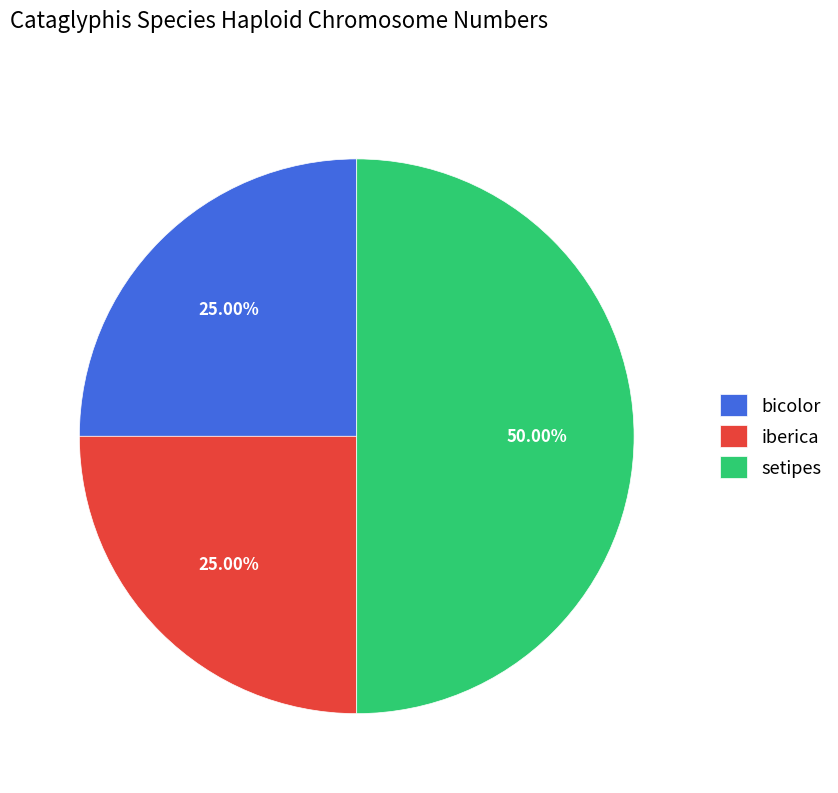

To the nearest percent, what portion does setipes represent?

50%